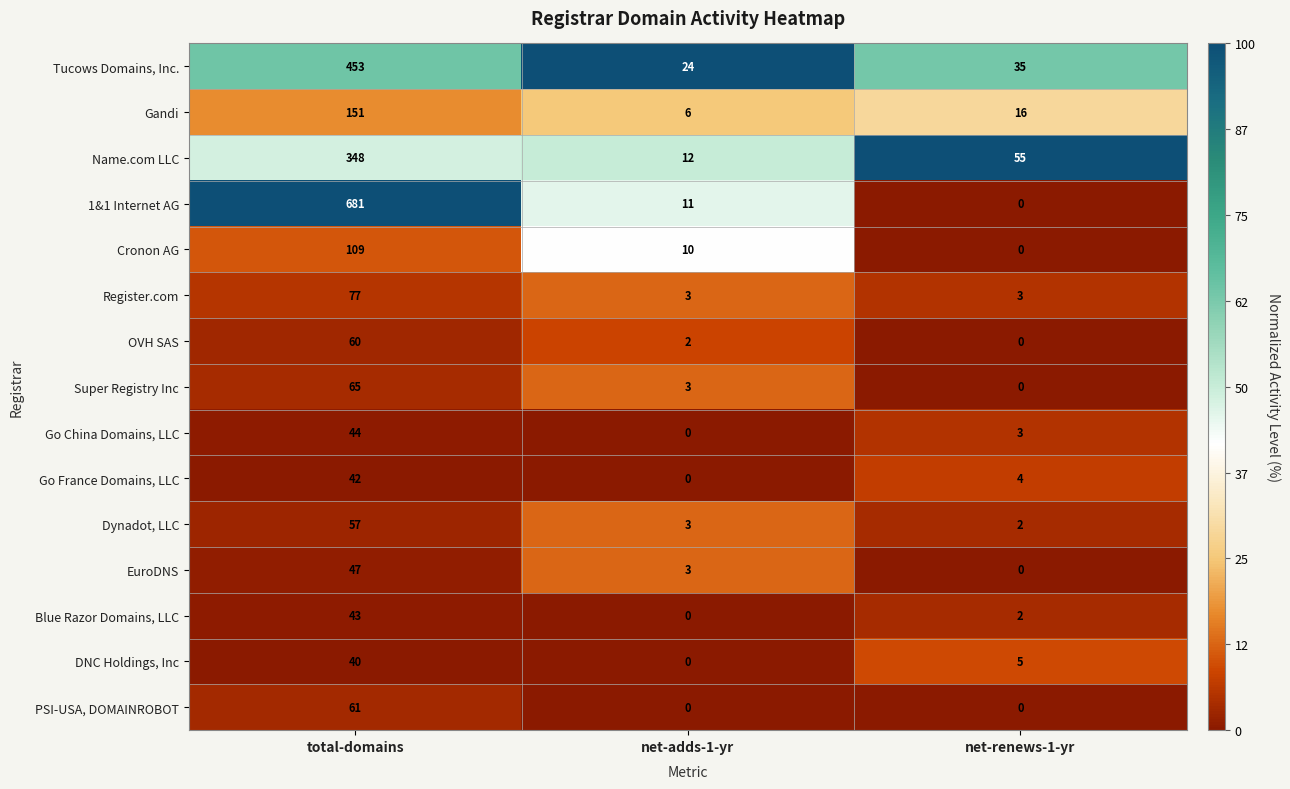

How many data points in DNC Holdings, Inc are less than 5?

1